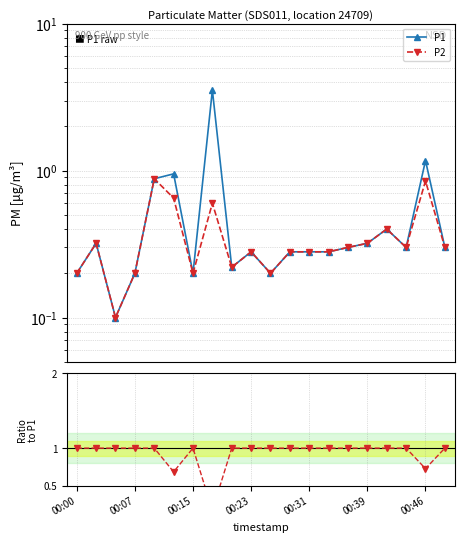

Where do P1 and P2/P1 first cross each other?

00:31 and 00:39